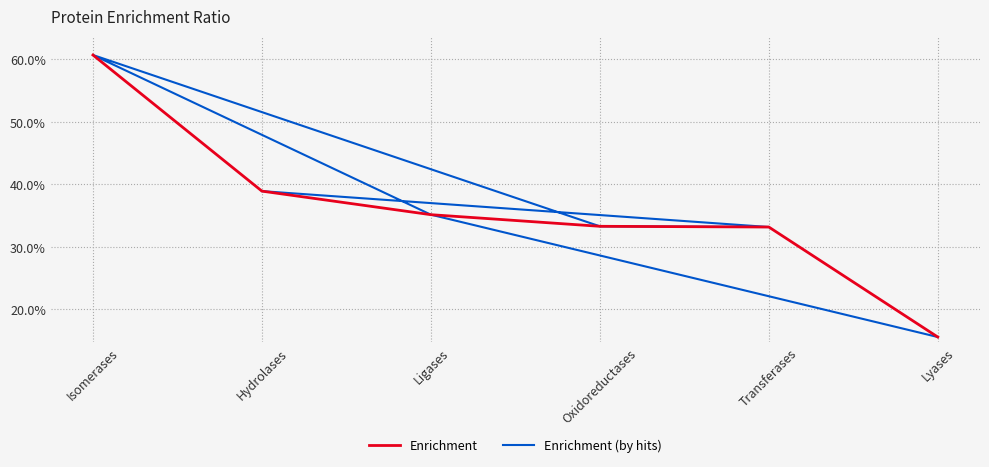

How many distinct data groups are displayed?

2